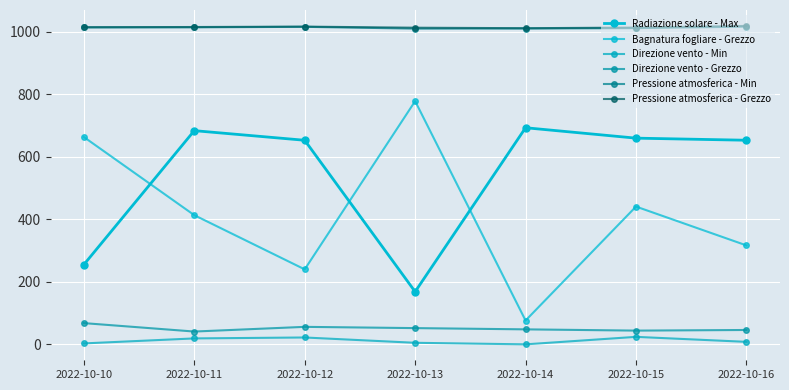

How many values in the Pressione atmosferica - Min series are below 1014?

3